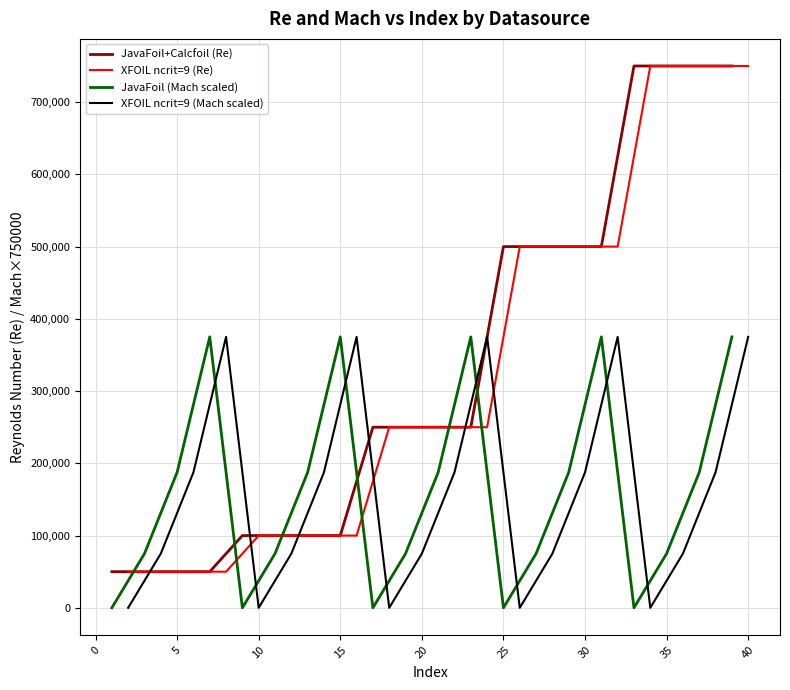

The value of XFOIL ncrit=9 (Re) at 20 is 250000. True or false?

True